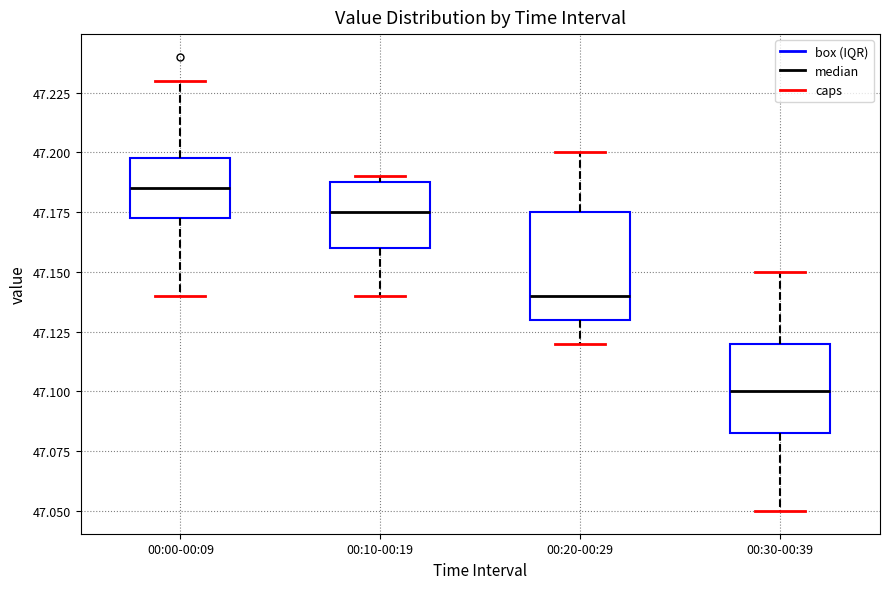

Comparing the boxes themselves (not the whiskers), which one is the tallest?

00:20-00:29